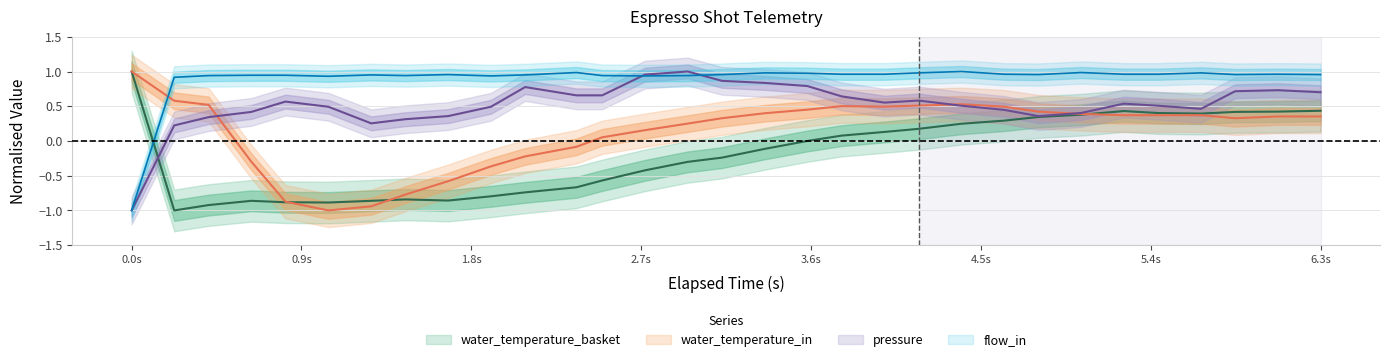

What are all the series names shown in the legend?

water_temperature_basket, water_temperature_in, pressure, flow_in